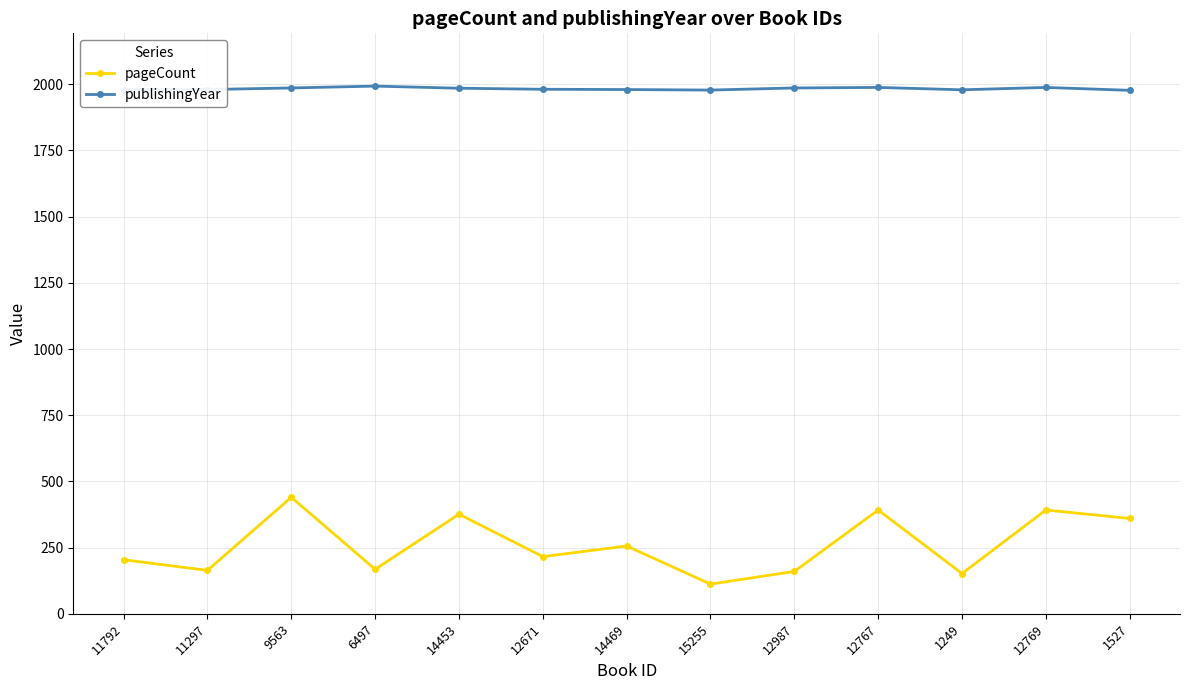

What is the value of the publishingYear point at the 9th from the left?

1986